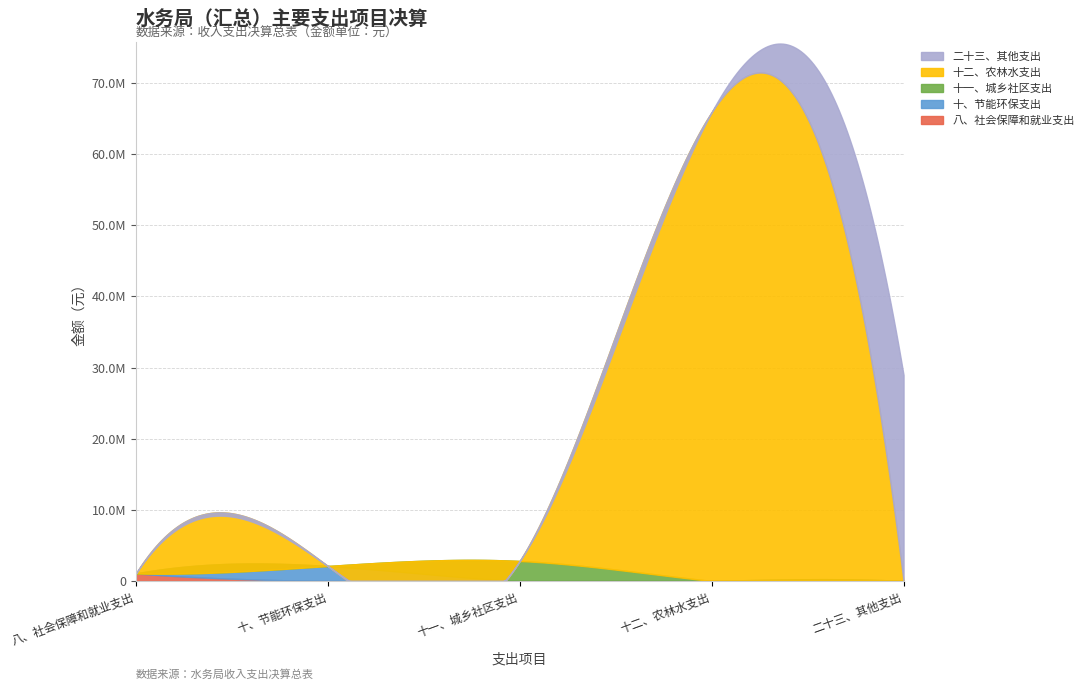

What is the difference between the maximum and minimum values?

64841048.7